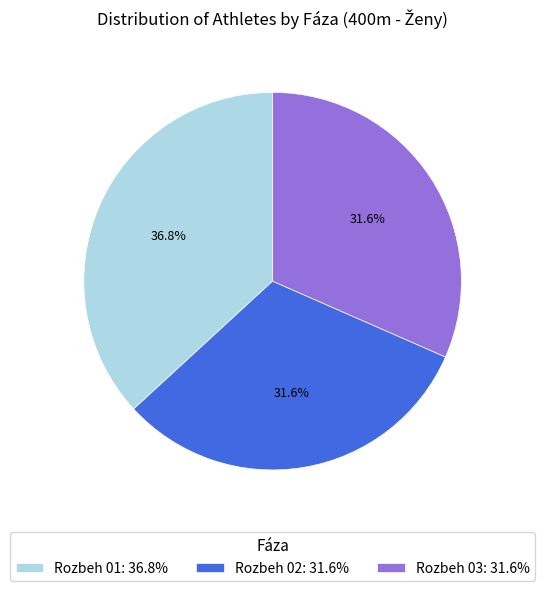

Does Rozbeh 03: 31.6% represent more than half of the total?

No